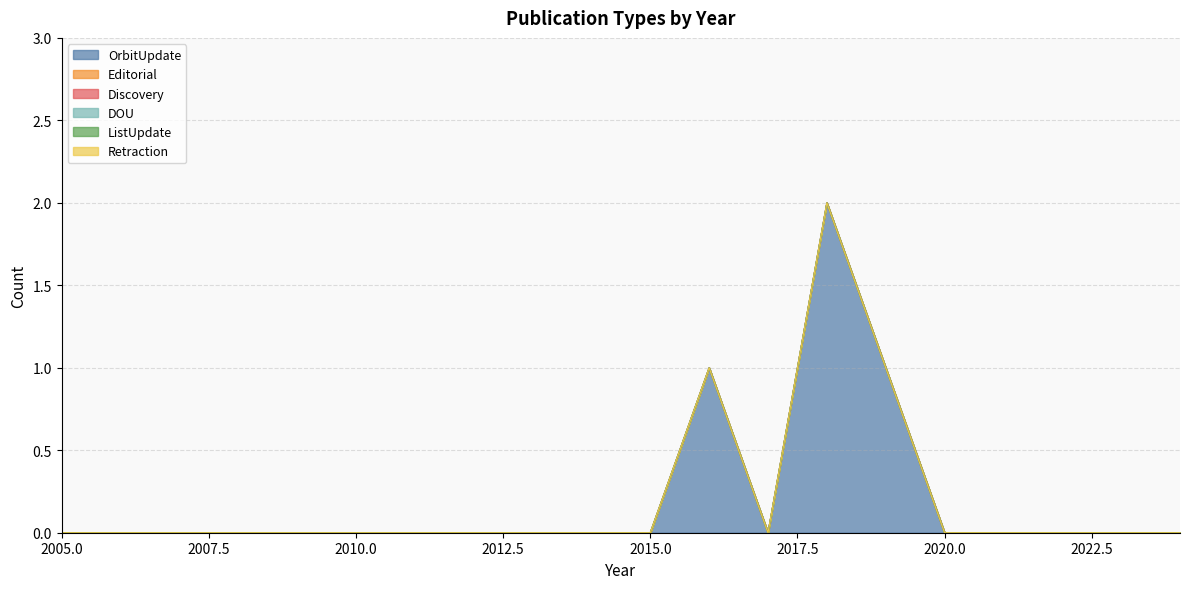

Which category has the highest value across all series?

2018